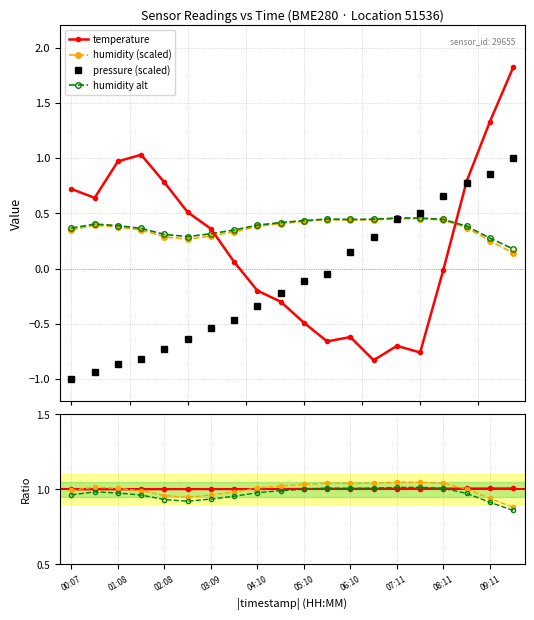

Which series has the largest range (max minus min)?

temperature